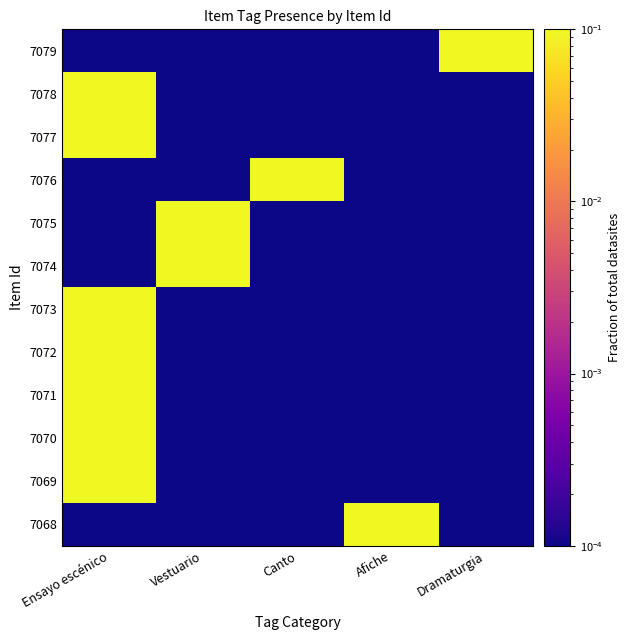

What is the total value across all series at Ensayo escénico?

7.0